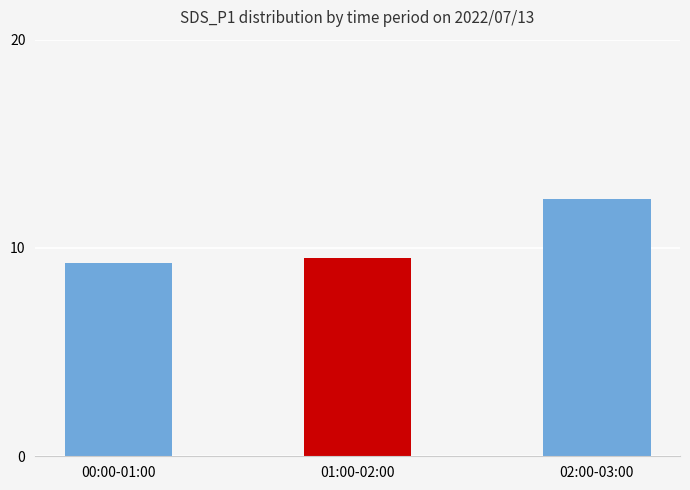

Reading left to right, transcribe all the data shown in this chart.

9.3	9.5	12.4